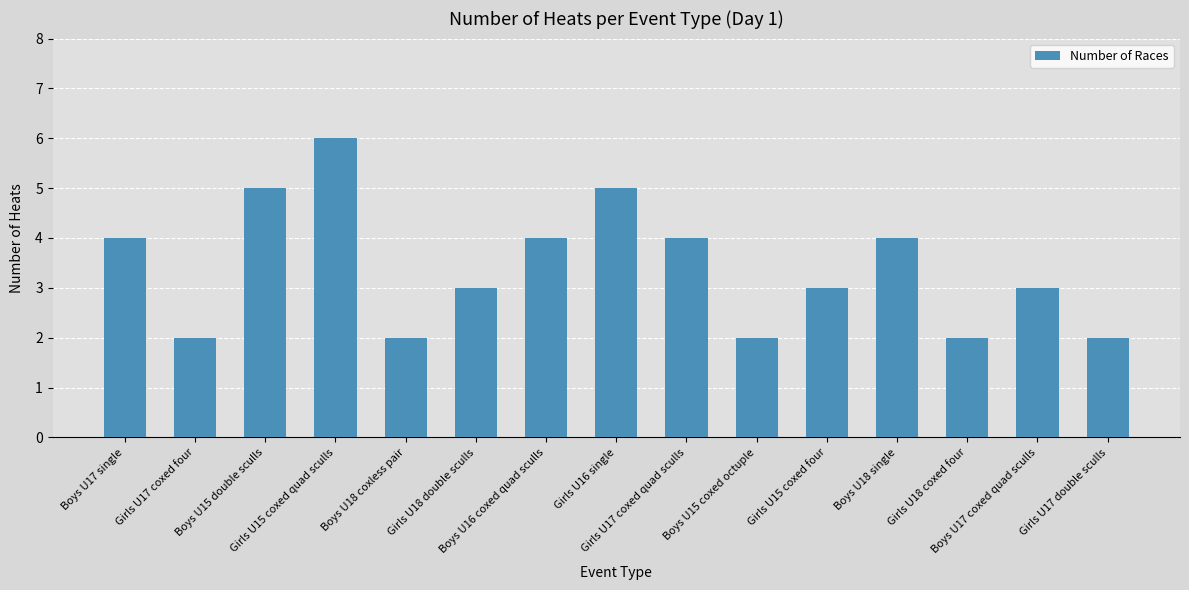

What position from the left is Boys U16 coxed quad sculls?

7